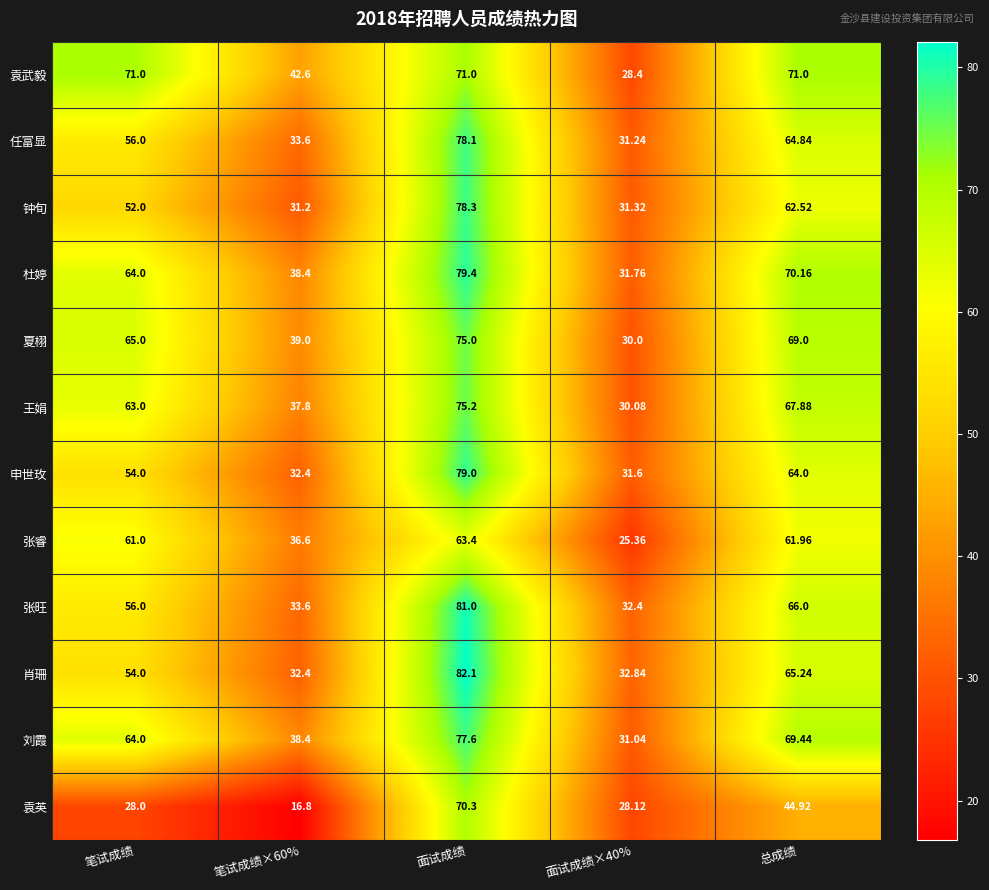

At which category is the sum across all series the highest?

面试成绩